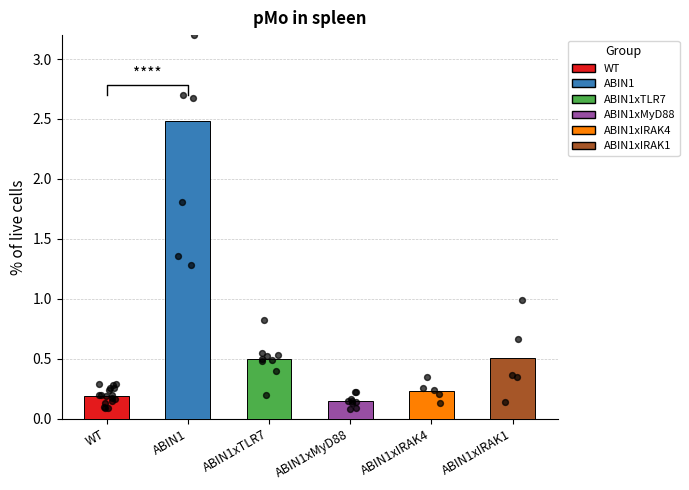

Which has a higher value, ABIN1xIRAK1 or ABIN1xIRAK4?

ABIN1xIRAK1